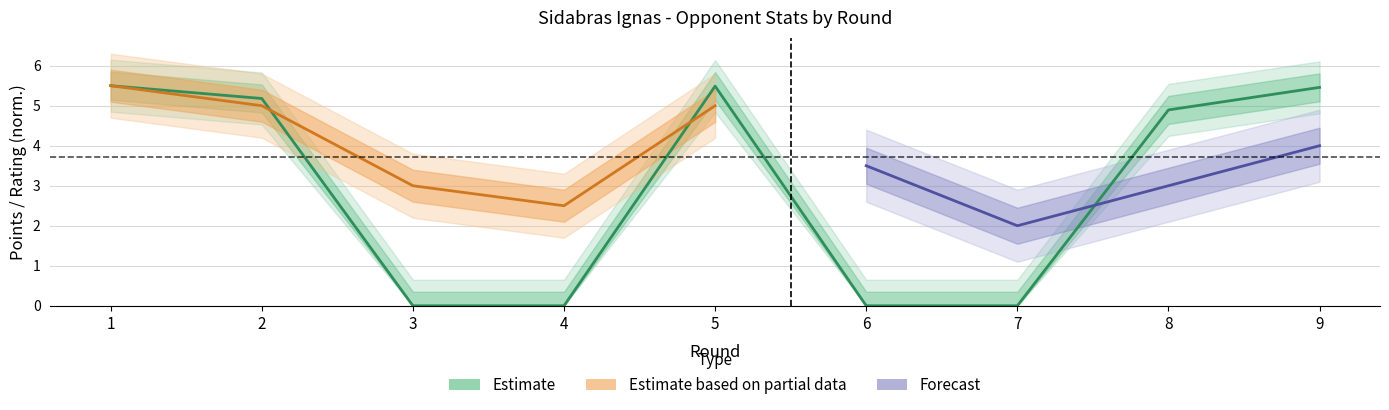

Is this an area chart (filled region under the line)?

No